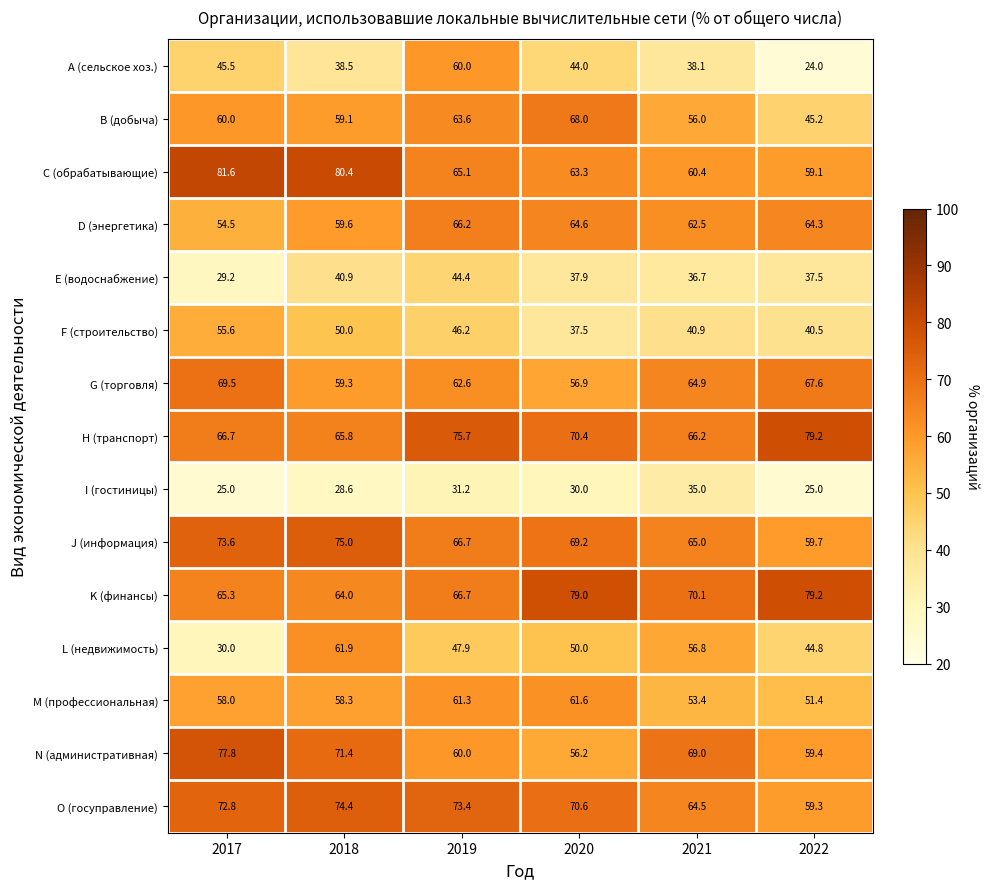

What is the total value across all series at 2020?

859.2